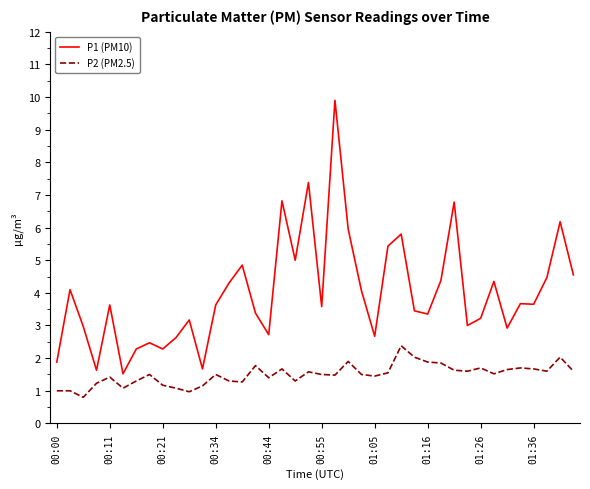

What is the minimum value shown in the chart?

0.8